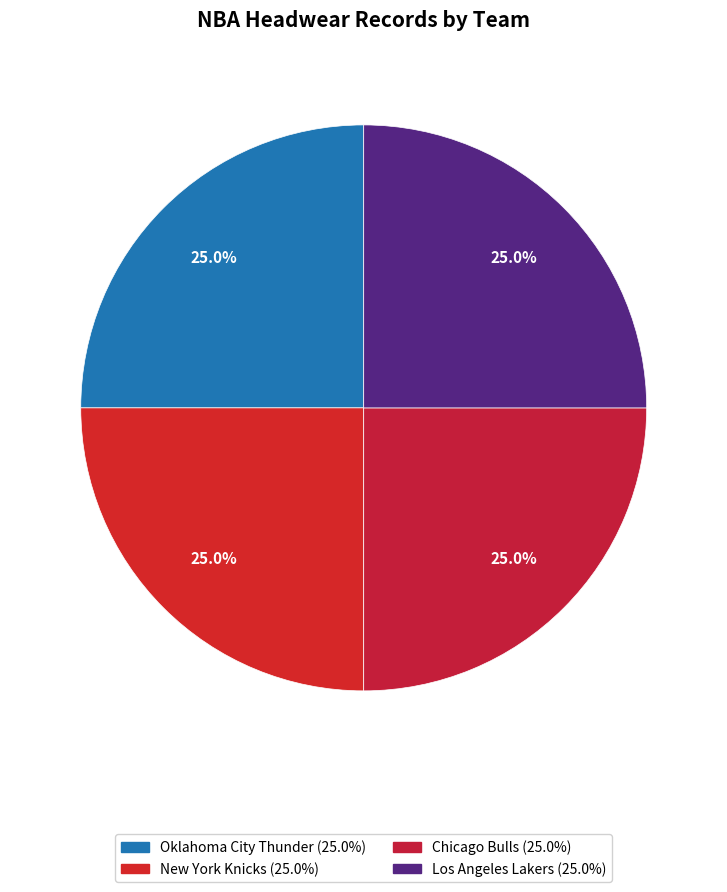

Count the number of slices in the pie.

4